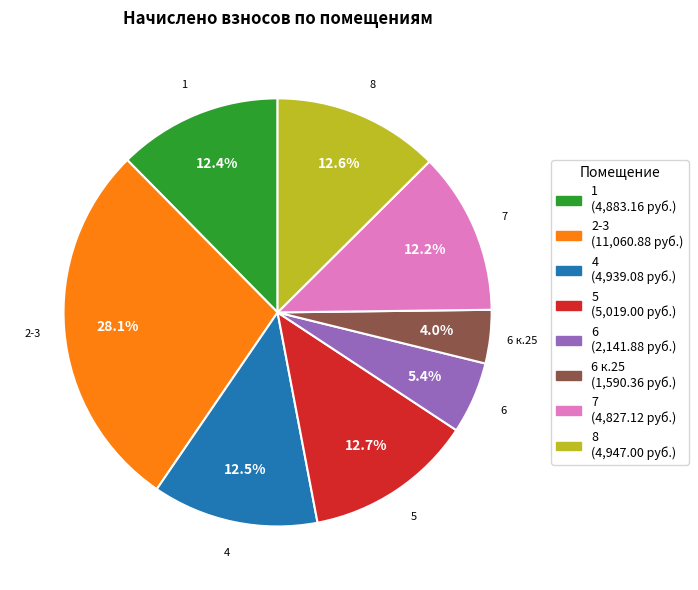

Is there a majority slice in this chart?

No